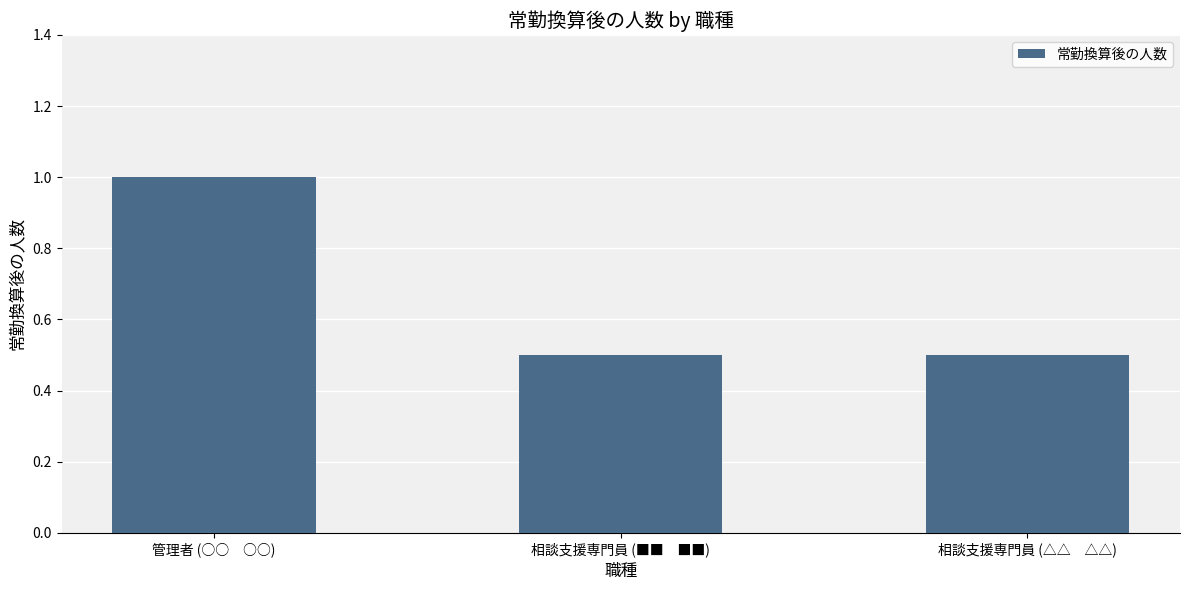

What is the sum of the values at 相談支援専門員 (■■　■■) and 管理者 (○○　○○)?

1.5